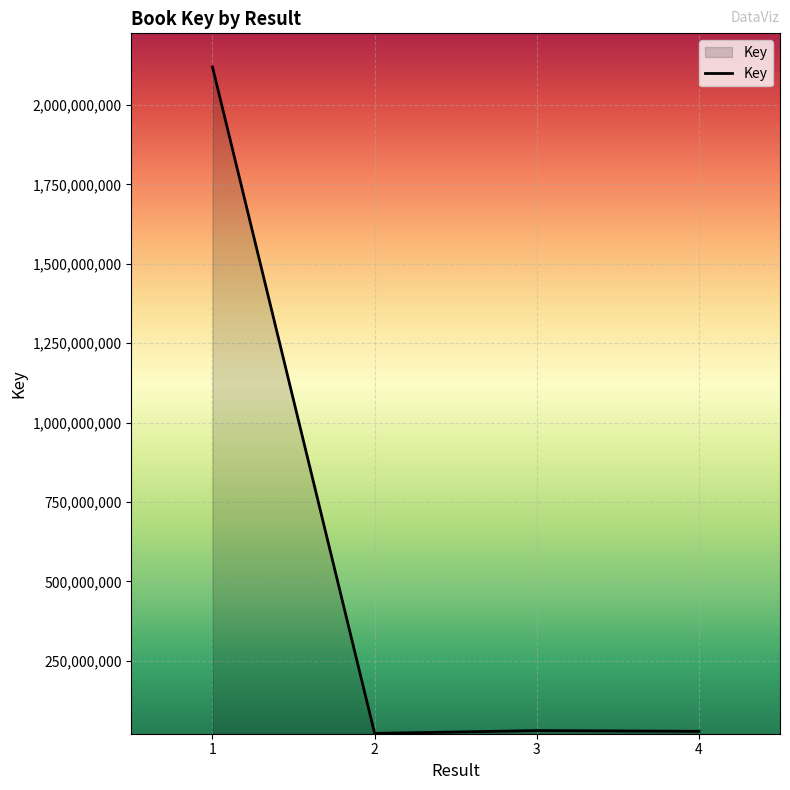

What is the difference between the maximum and second lowest values?

2091777274